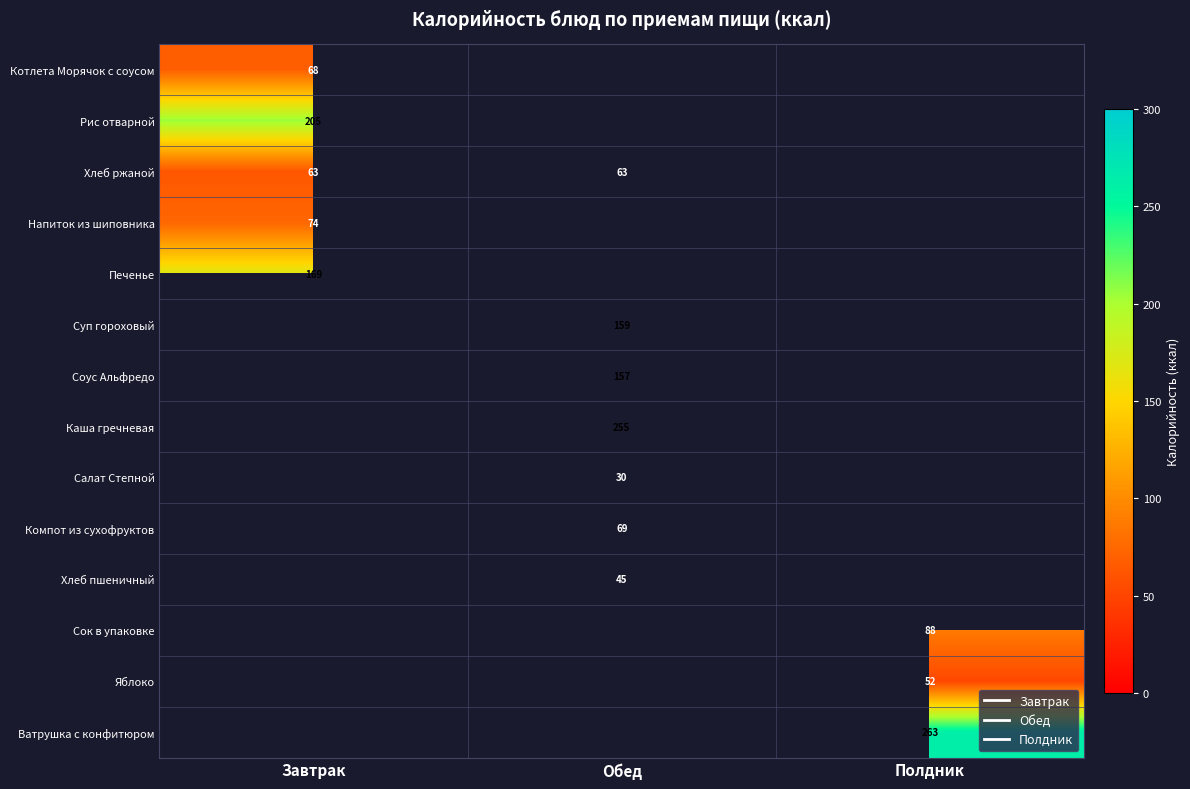

How many data points does each series have?

3